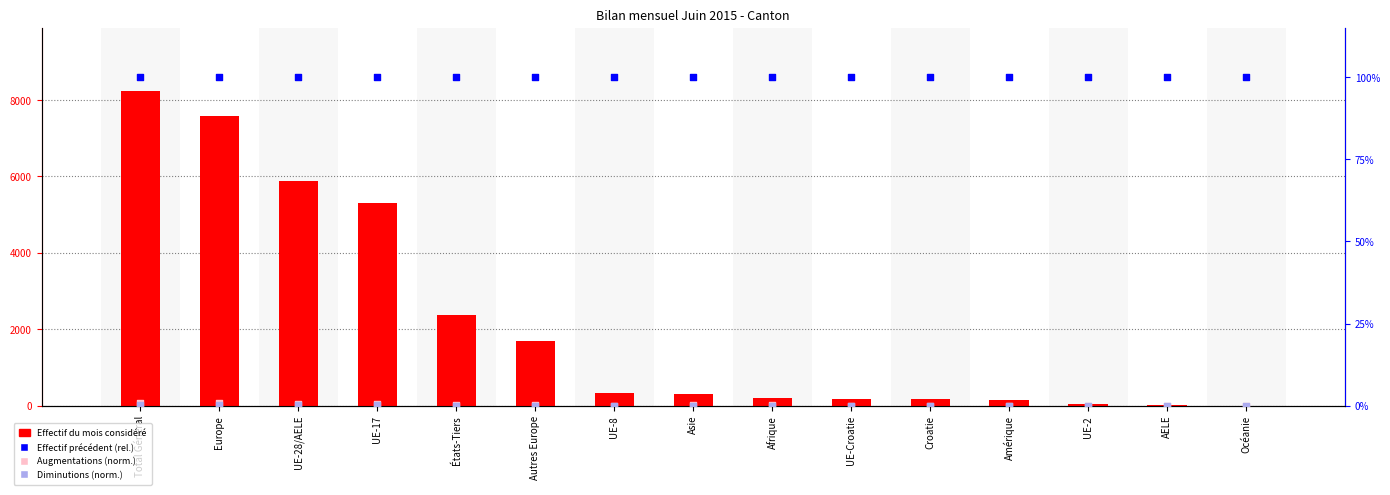

At which category is the sum across all series the highest?

Total Général